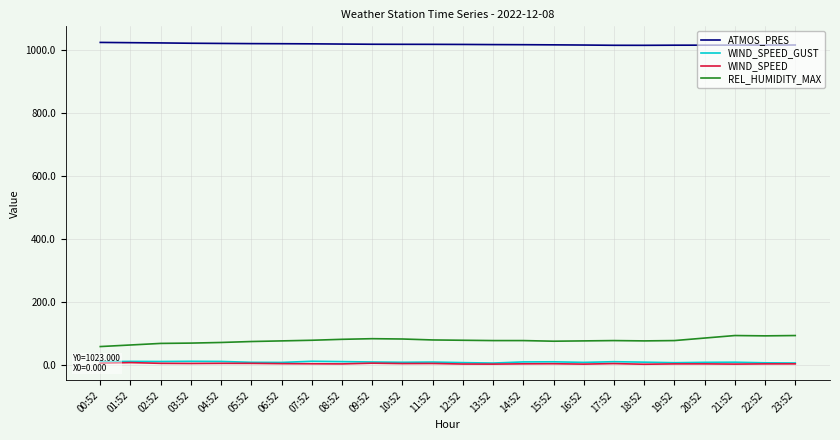

What is the lowest value of the ATMOS_PRES series?

1013.8